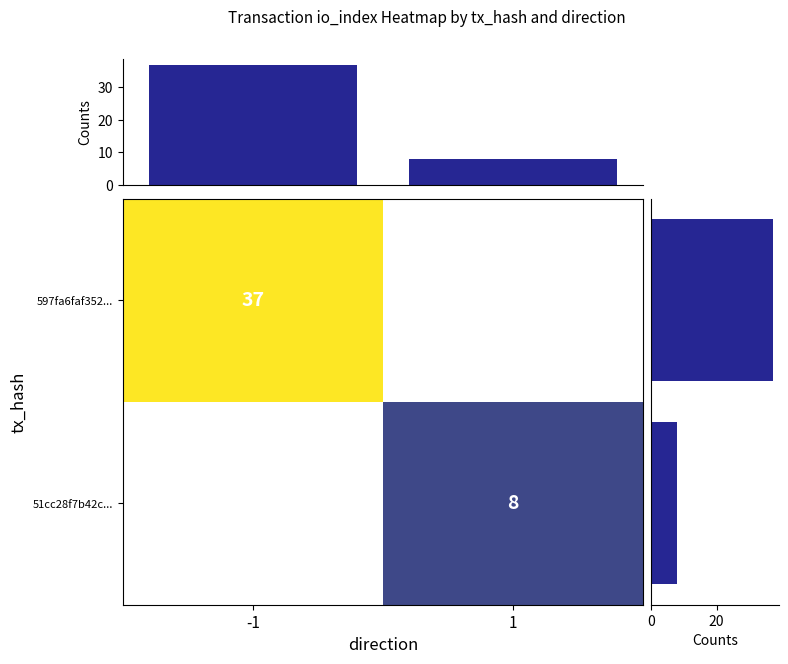

The 597fa6faf352... series shows 63 at -1. True or false?

False